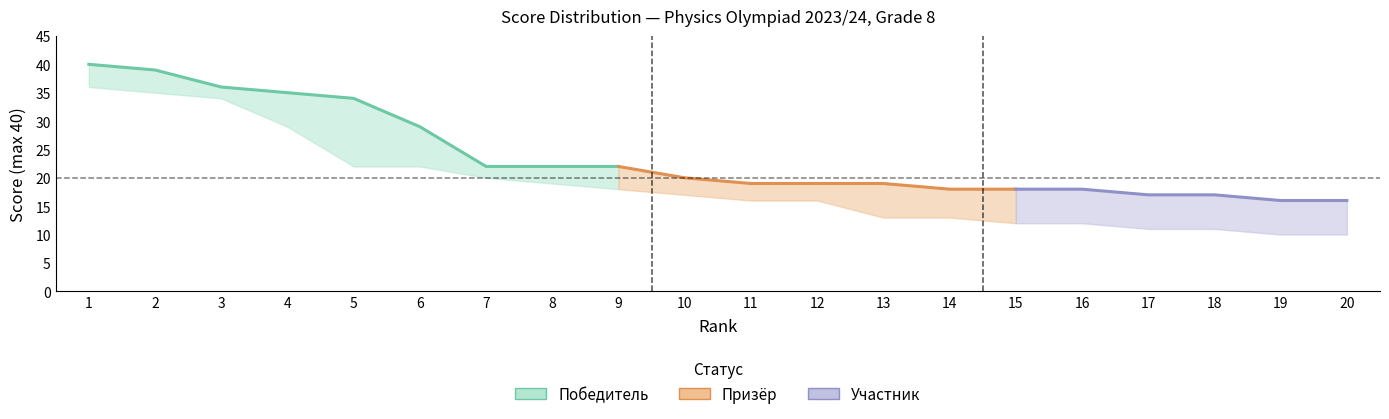

Which series changed the most between 8 and 13?

Победитель